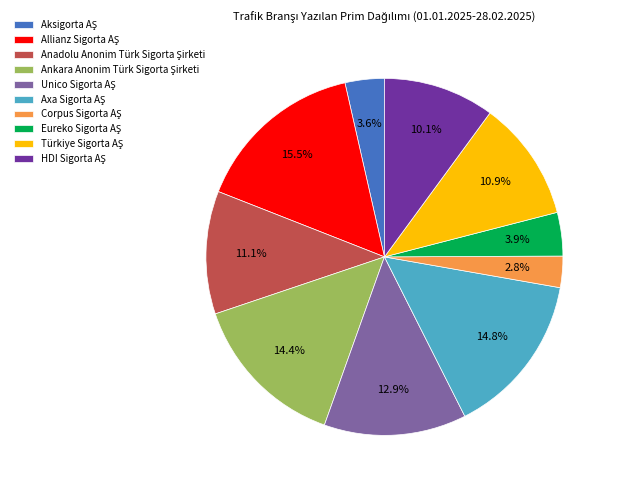

Is there any slice that represents more than half of the pie?

No